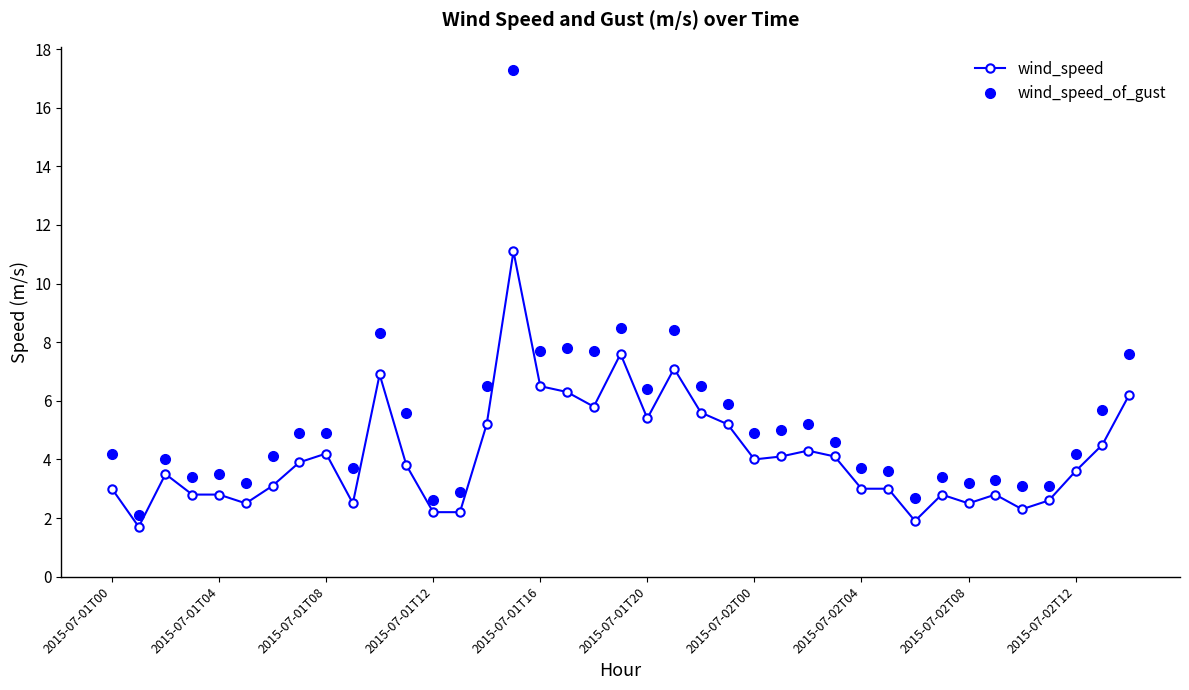

Is this an area chart (filled region under the line)?

No